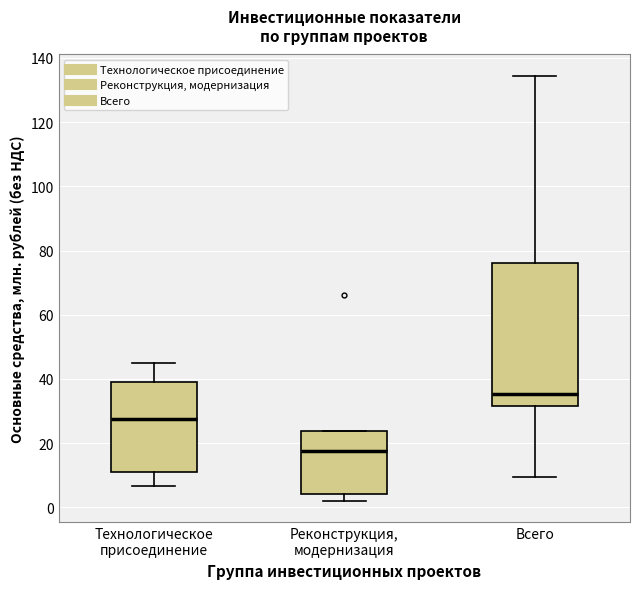

Where is the upper edge of the box for Реконструкция, модернизация on the y-axis? The values are not printed on the chart, so give them approximately, as read against the axis.

24